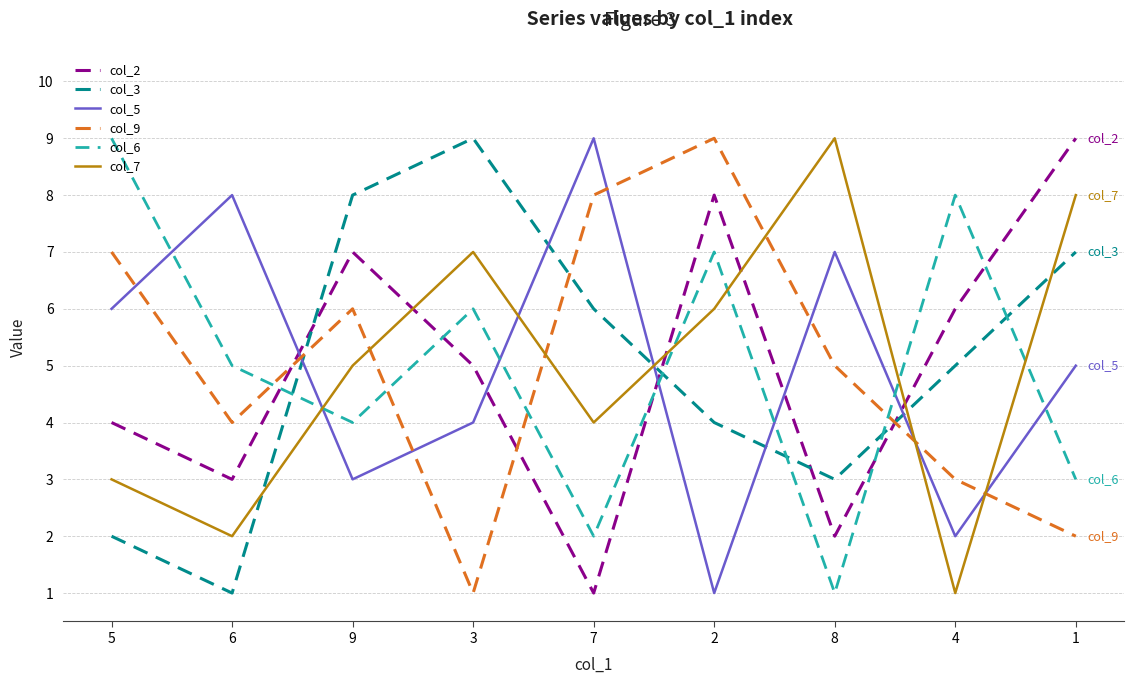

Is this an area chart (filled region under the line)?

No